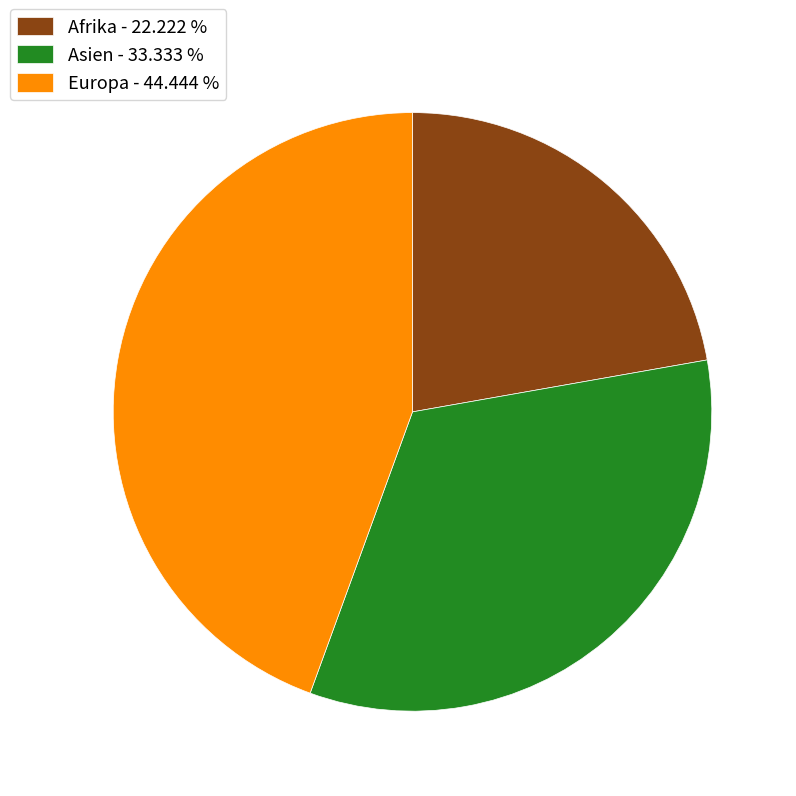

Combined, do Afrika - 22.222 % and Asien - 33.333 % account for over 50%?

Yes